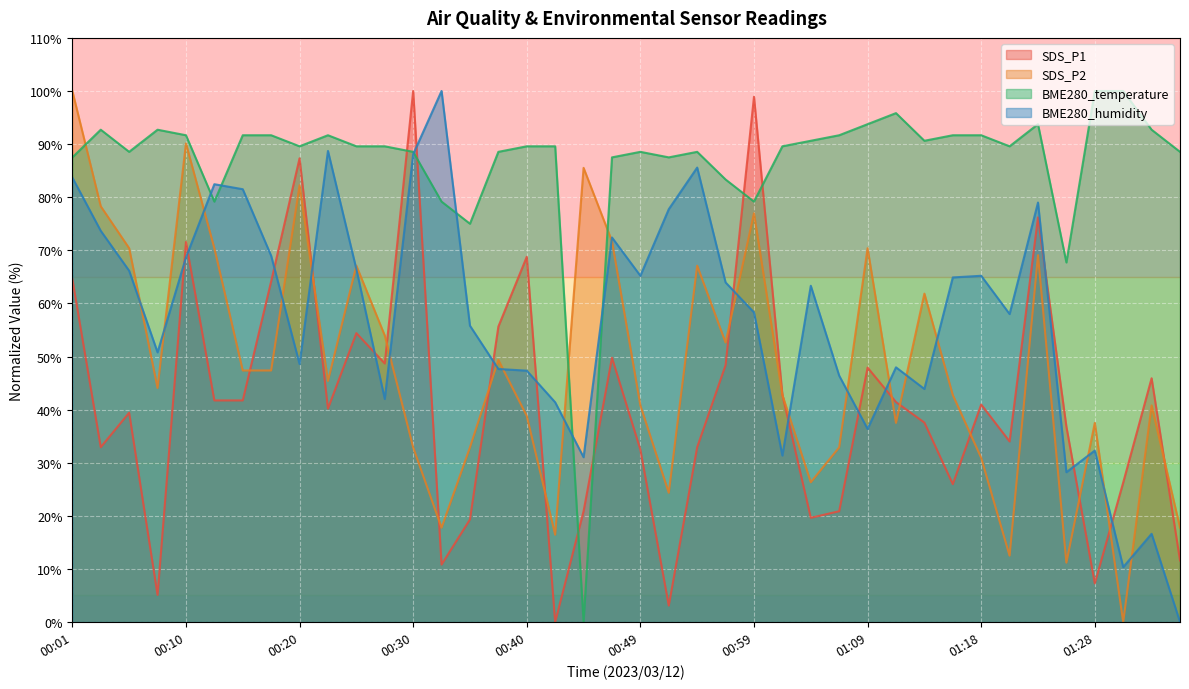

Is it true that SDS_P1 equals -36.9 at 00:42?

False